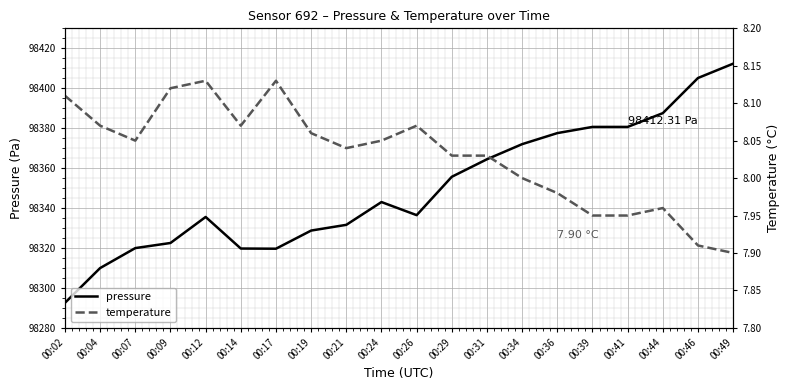

What is the highest value of the pressure series?

98412.3